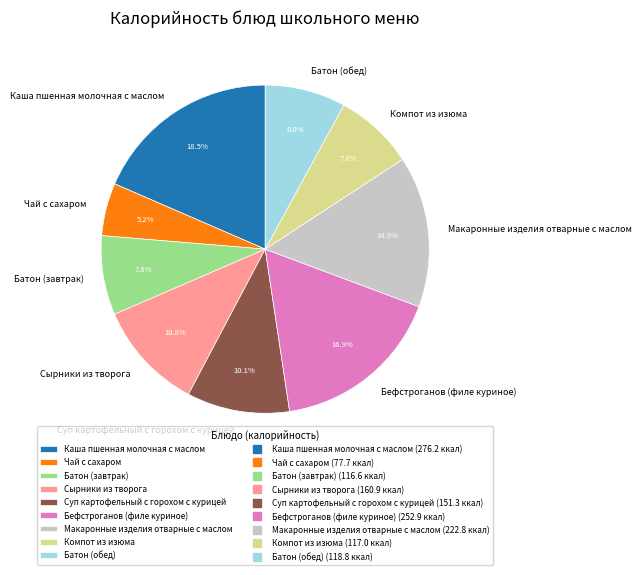

To the nearest percent, what is the difference between the largest and smallest slice percentages?

13%